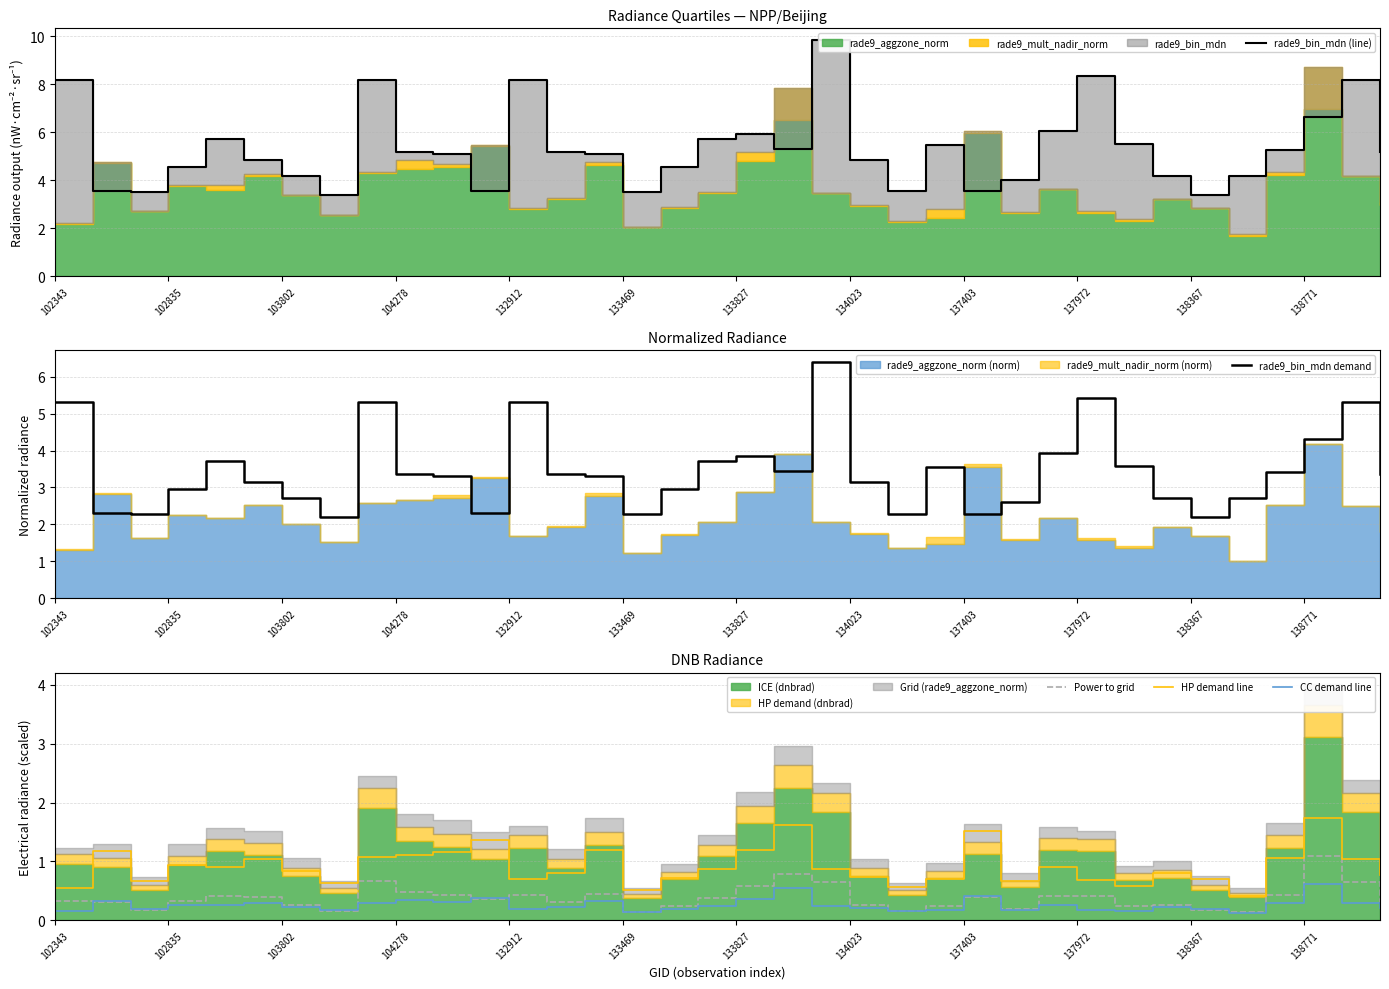

What is the minimum value for Power to grid?

0.1